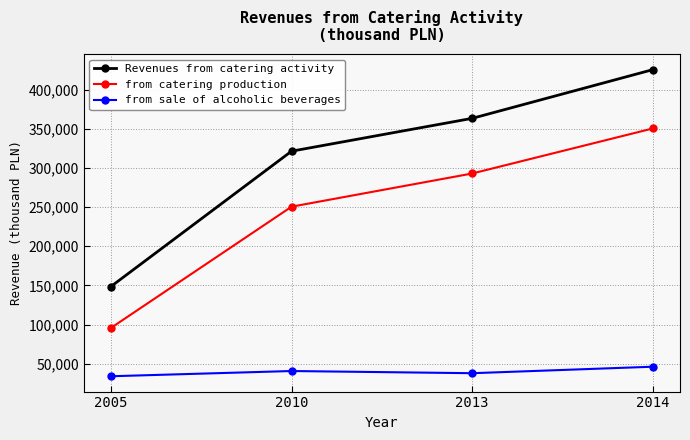

What is the approximate value of from sale of alcoholic beverages at 2005?

34000